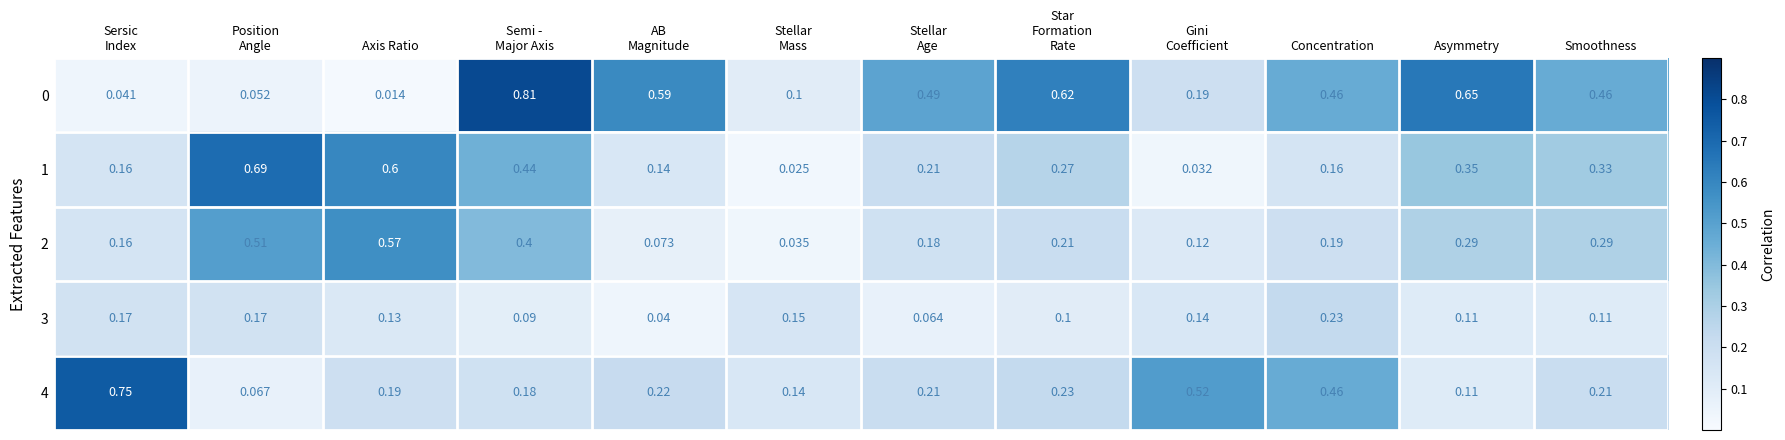

Which label corresponds to the smallest value in the chart?

Axis Ratio